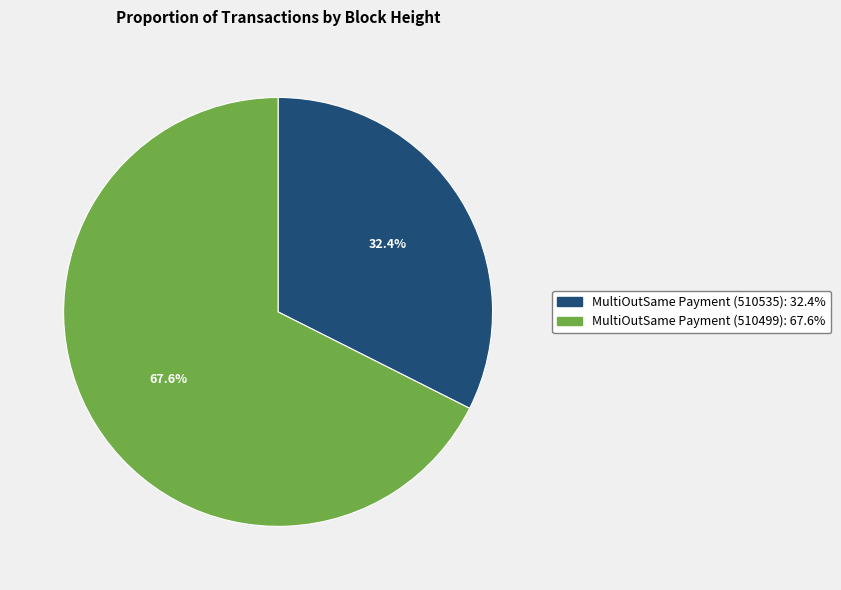

Is it true that MultiOutSame Payment (510535) is 32% of the pie?

True